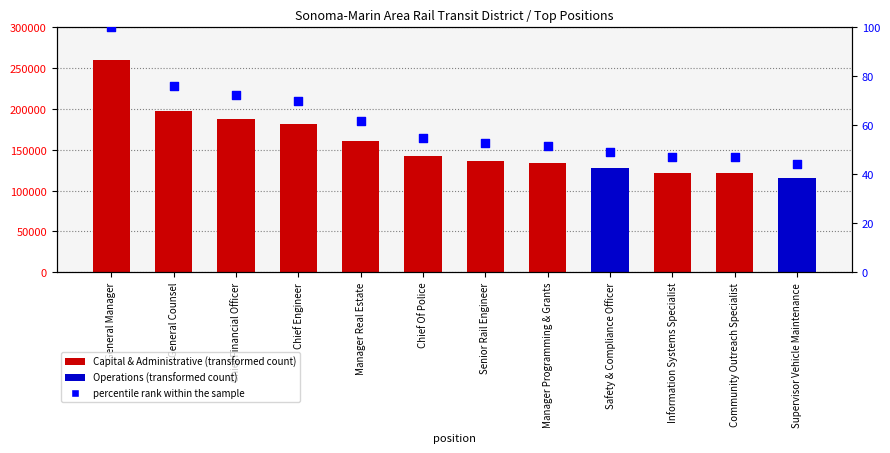

Between Chief Of Police and Manager Programming & Grants, which is larger?

Chief Of Police